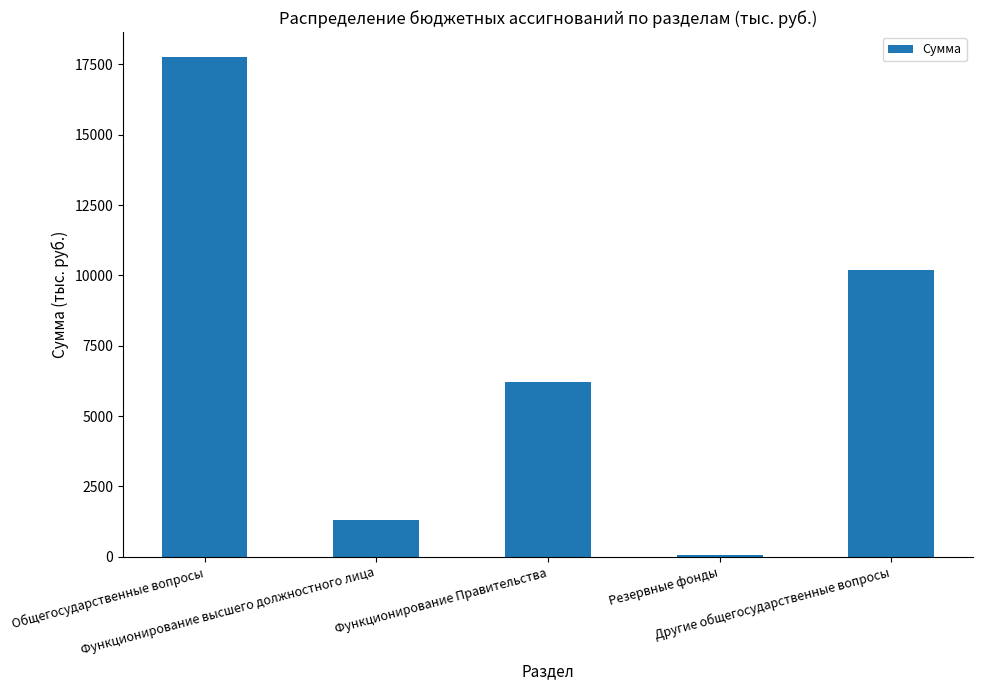

What is the sum of all values?

35525.5